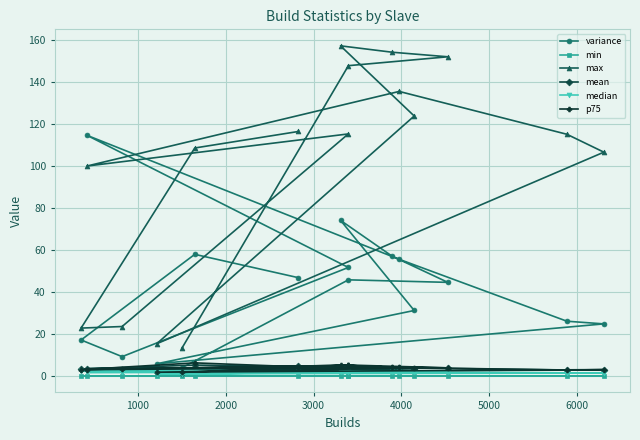

In median, how many points are higher than both neighbors (excluding endpoints)?

5